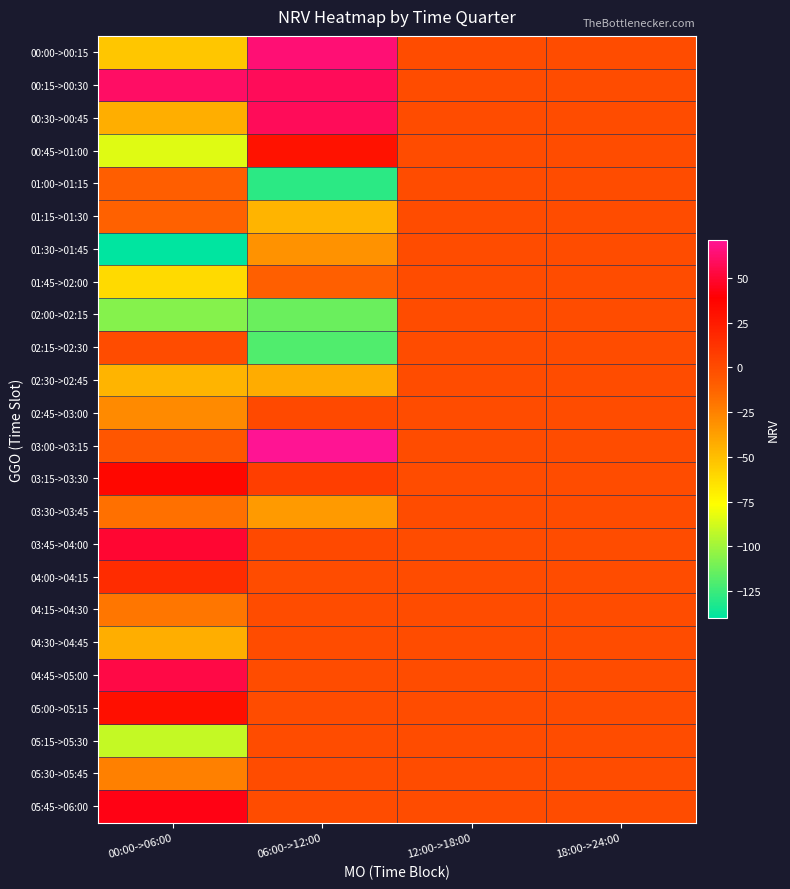

List the series in order of their peak value, lowest first.

01:00->01:15, 01:15->01:30, 01:30->01:45, 01:45->02:00, 02:00->02:15, 02:15->02:30, 02:30->02:45, 03:30->03:45, 04:15->04:30, 04:30->04:45, 05:15->05:30, 05:30->05:45, 02:45->03:00, 04:00->04:15, 00:45->01:00, 05:00->05:15, 03:15->03:30, 05:45->06:00, 03:45->04:00, 04:45->05:00, 00:30->00:45, 00:15->00:30, 00:00->00:15, 03:00->03:15